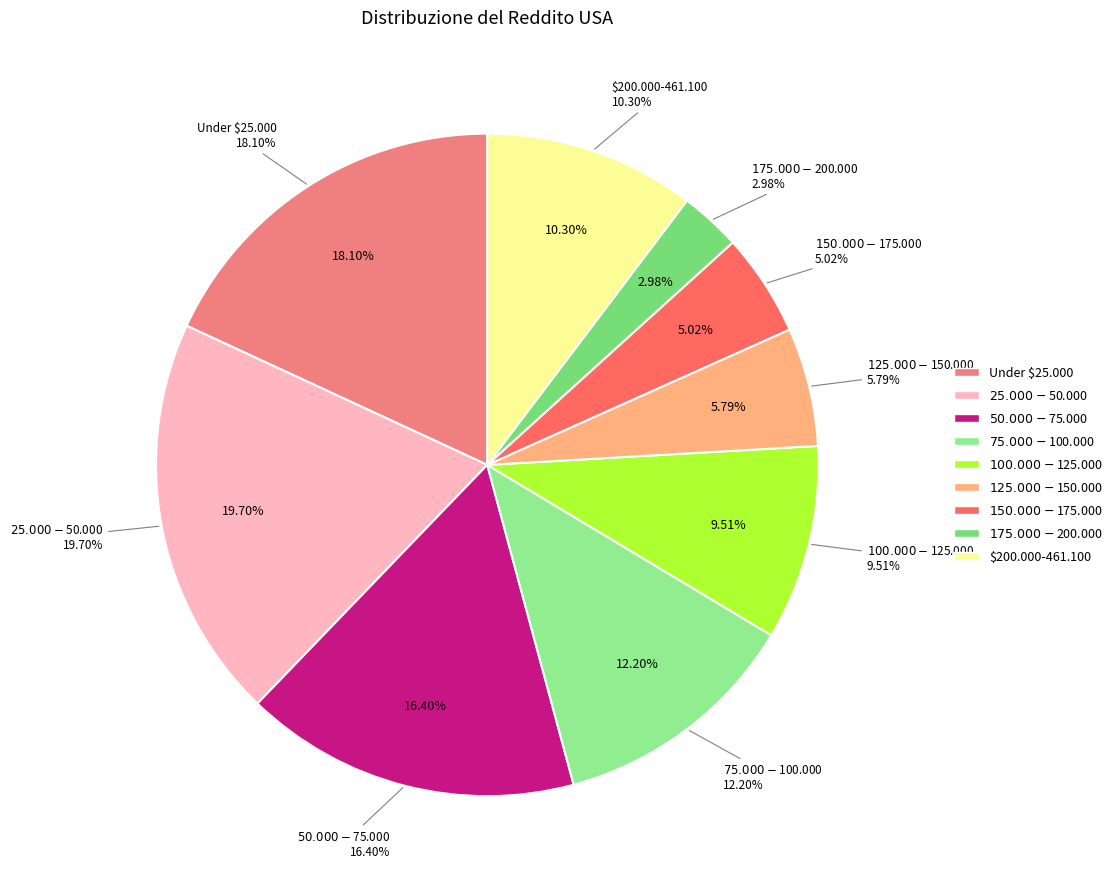

The $125.000-$150.000 slice represents 6% of the pie. True or false?

True